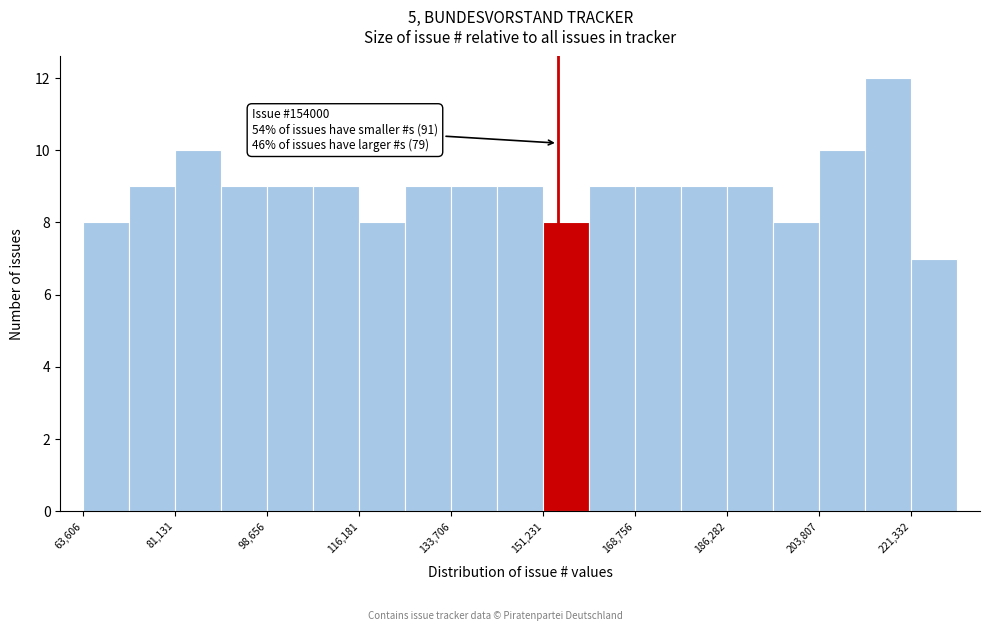

Which range on the x-axis has the tallest bar?

212000 to 222000